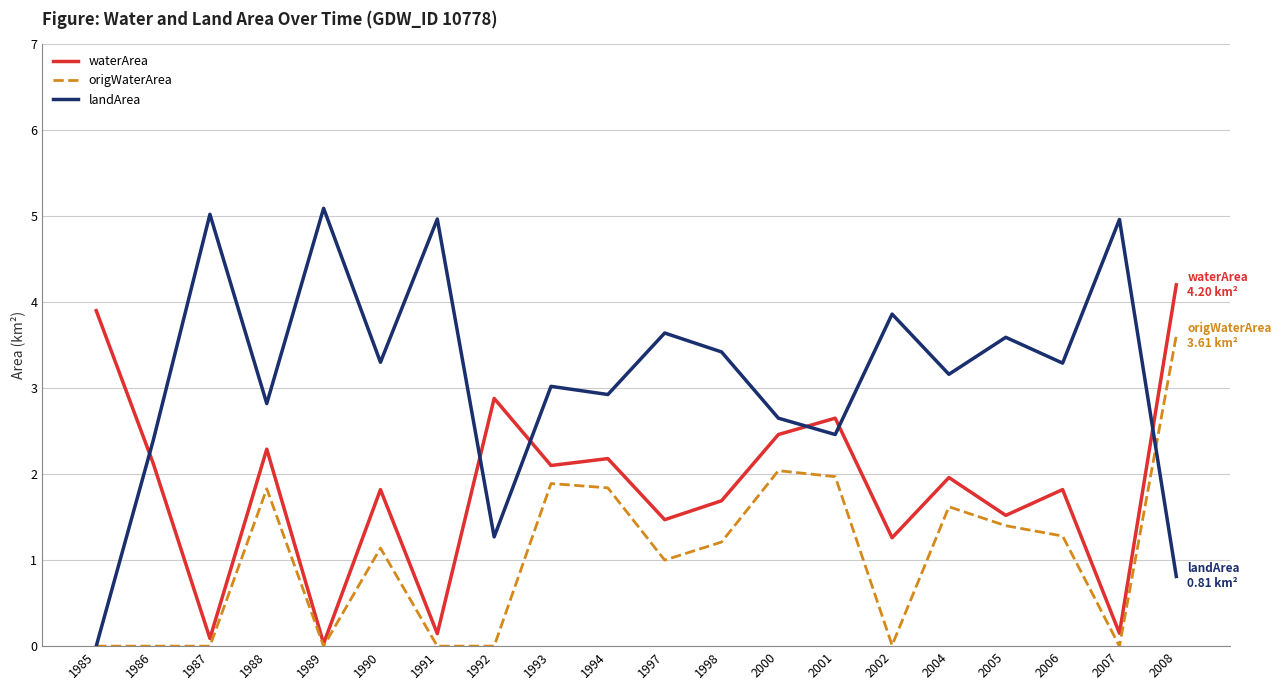

What is the highest value of the landArea series?

5.1